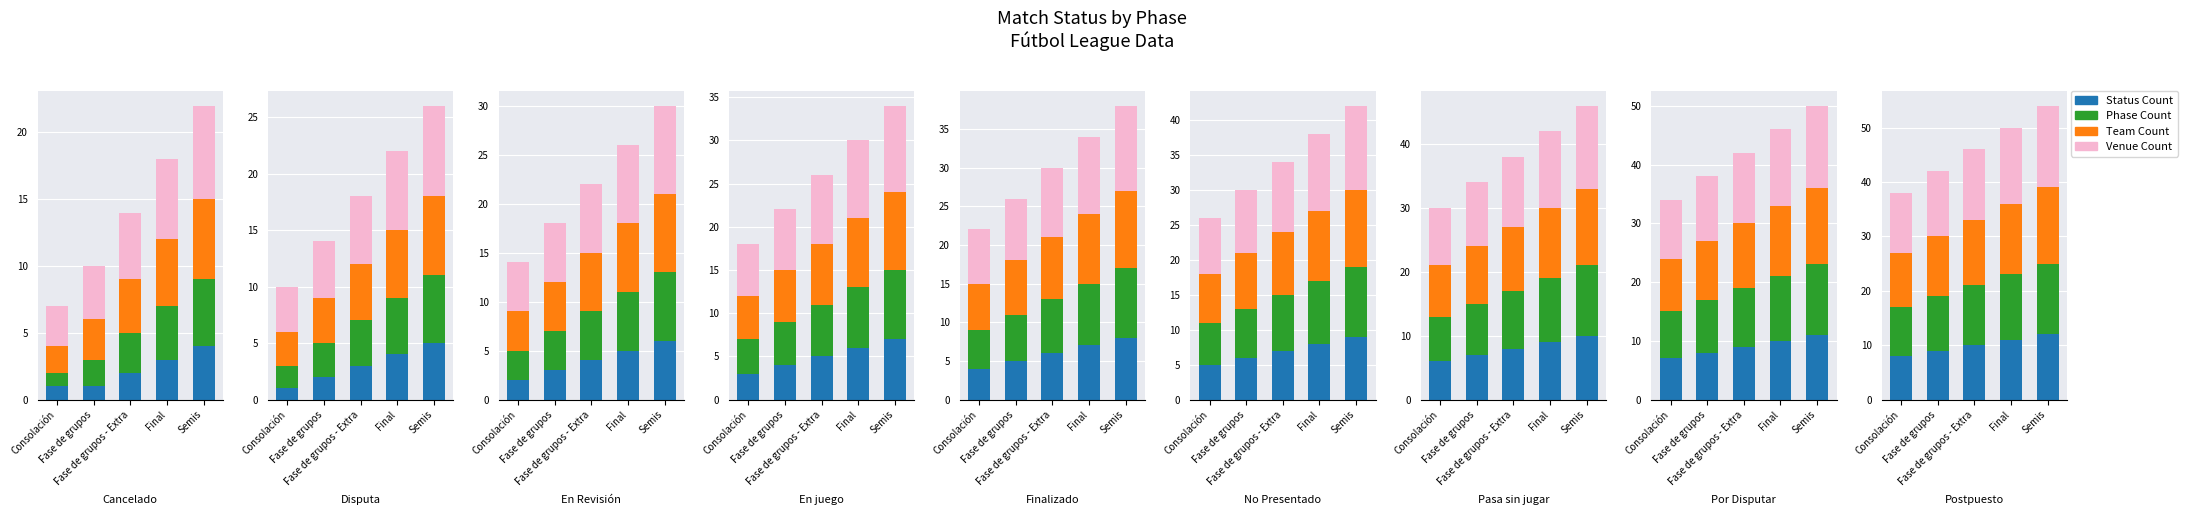

How many data points in Status Count are above 10?

2